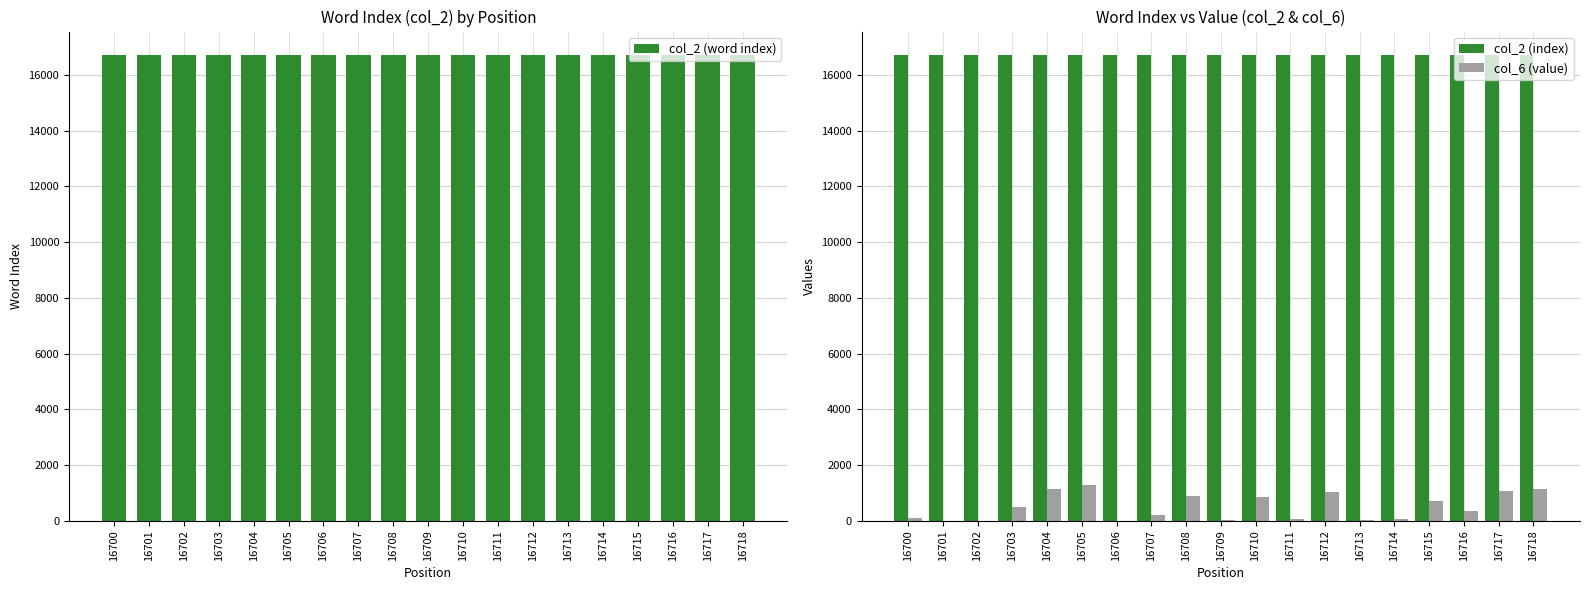

Where is col_2 (index) nearest to the value 16709?

16709